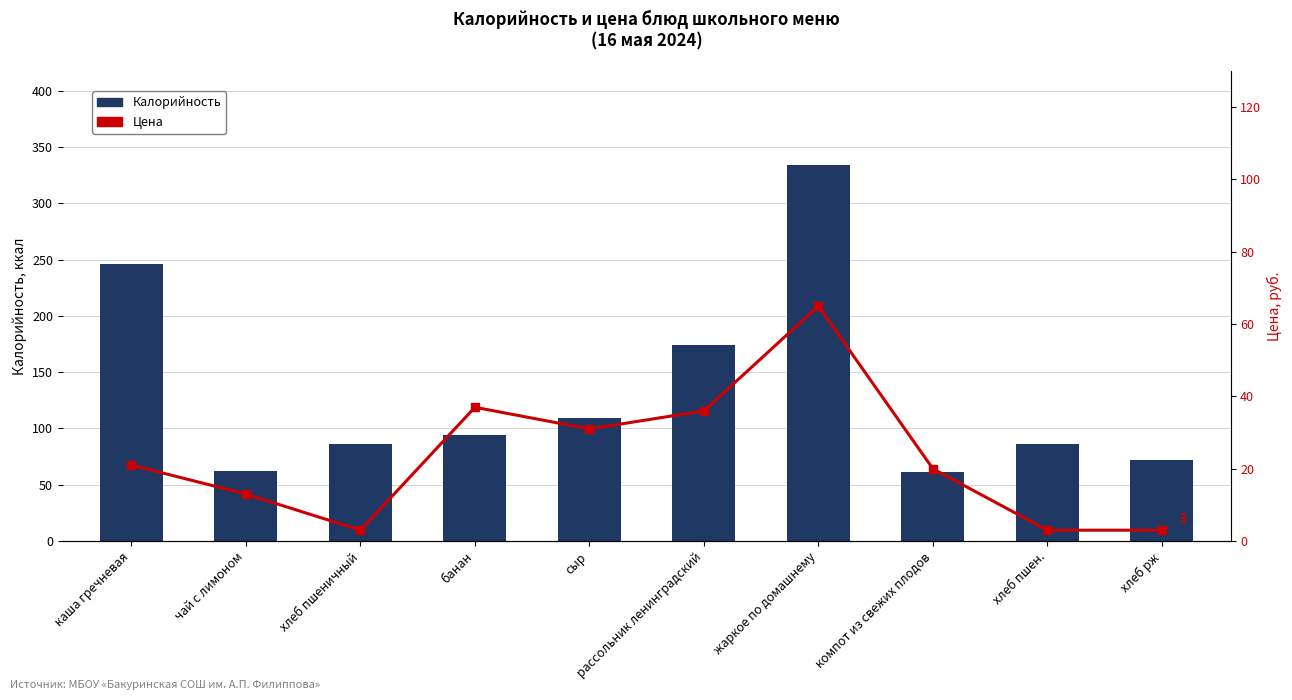

What is the difference between the highest and lowest values at банан?

57